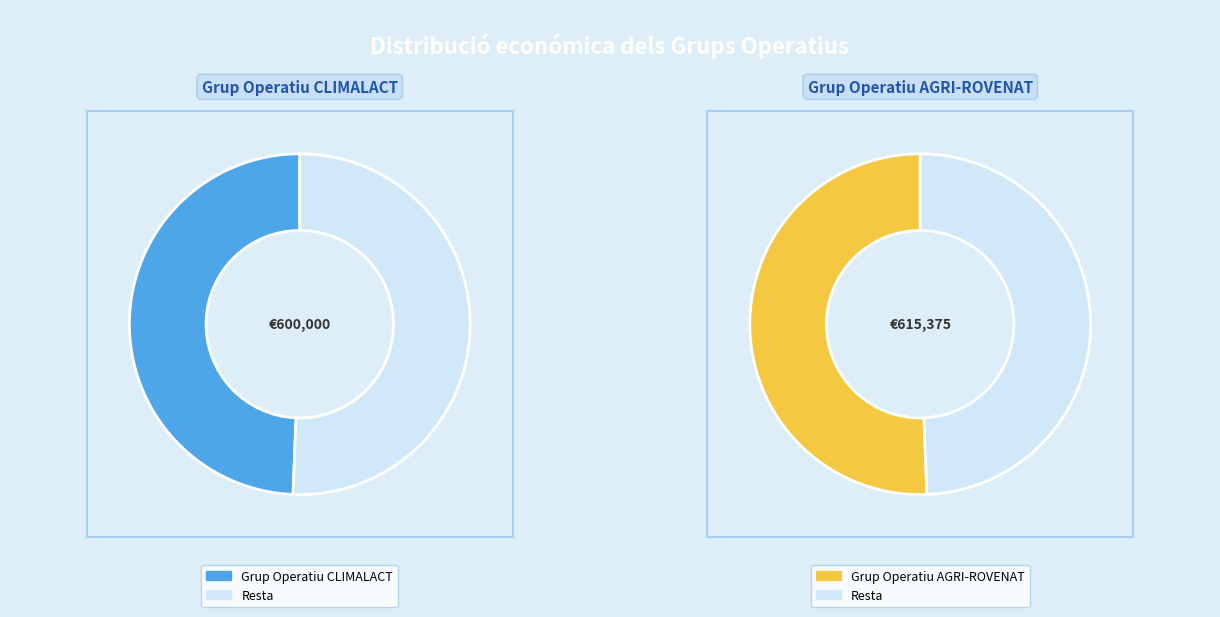

To the nearest percent, what is the difference between the largest and smallest slice percentages?

1%